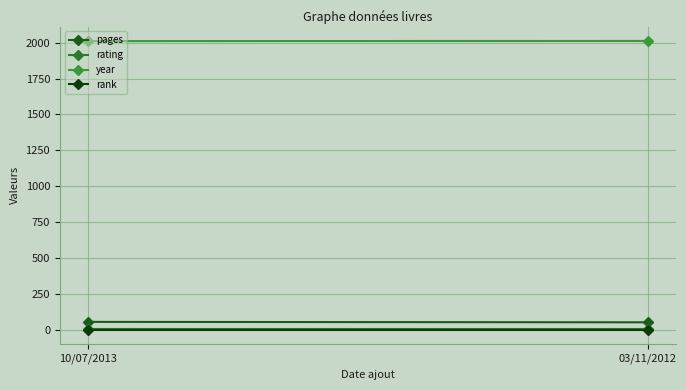

At 10/07/2013, list the series in order from smallest to largest.

rank, rating, pages, year